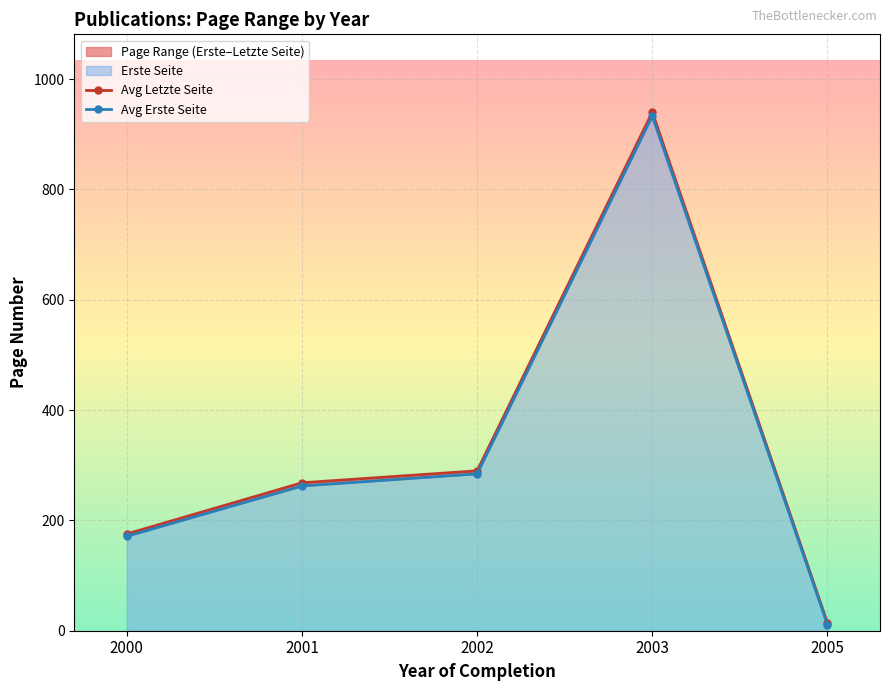

Which label corresponds to the smallest value in the chart?

2005